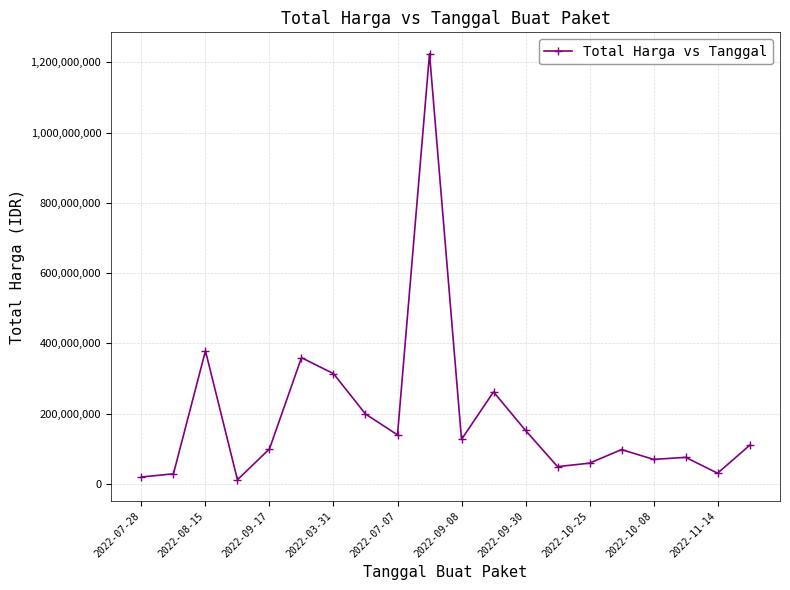

What is the sum of all values?

3812496930